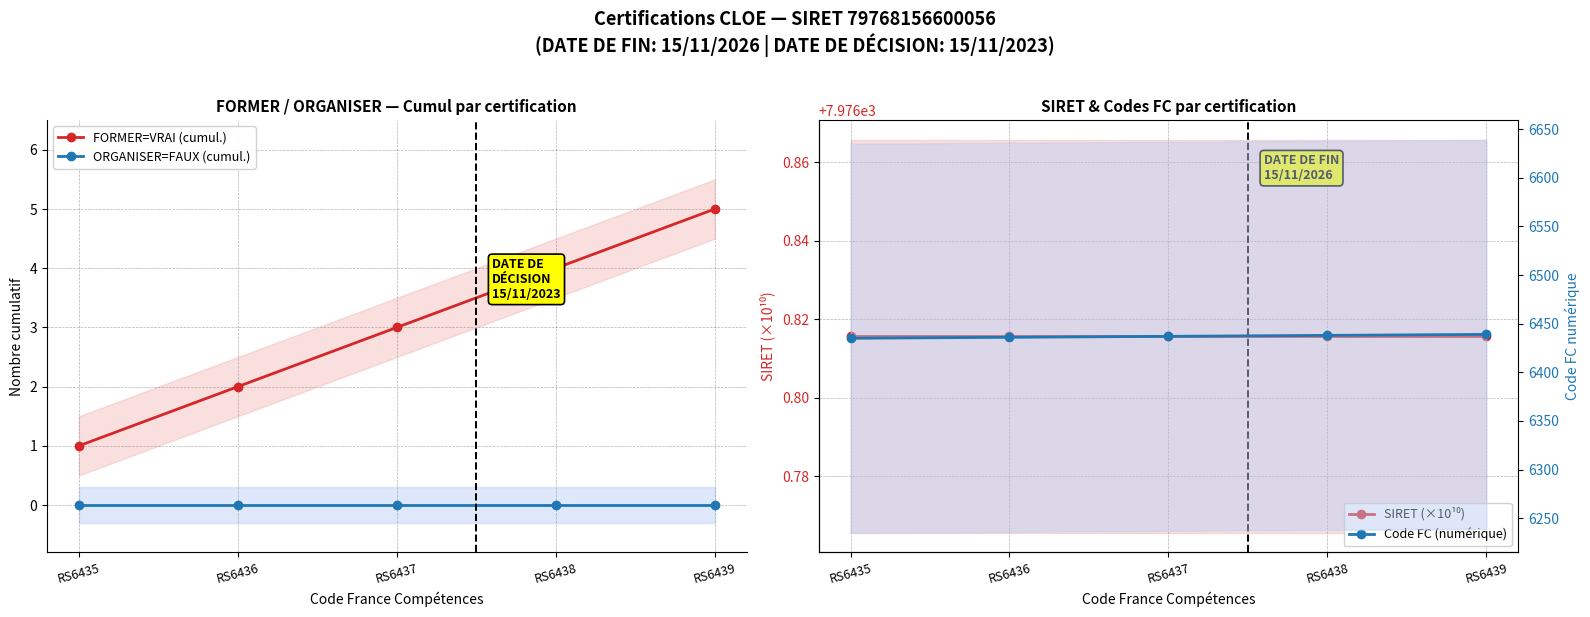

What is the value of the FORMER=VRAI (cumul.) point at the 5th from the left?

5